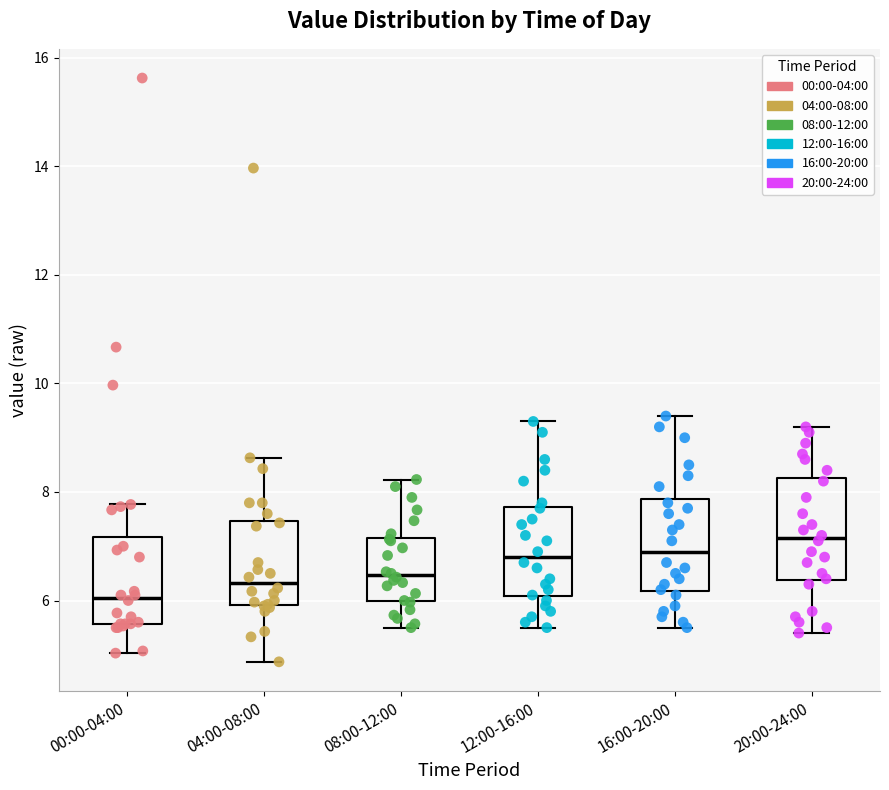

Reading left to right, read every box against the y-axis: the position of its median line, the range the box covers, and the ends of its whiskers. The values are not printed on the chart, so give them approximately, as read against the axis.

00:00-04:00: median 6.0, box 5.6 to 7.2, whiskers 5.0 to 7.8
04:00-08:00: median 6.4, box 6.0 to 7.4, whiskers 4.8 to 8.6
08:00-12:00: median 6.4, box 6.0 to 7.2, whiskers 5.6 to 8.2
12:00-16:00: median 6.8, box 6.0 to 7.8, whiskers 5.6 to 9.4
16:00-20:00: median 7.0, box 6.2 to 7.8, whiskers 5.6 to 9.4
20:00-24:00: median 7.2, box 6.4 to 8.2, whiskers 5.4 to 9.2